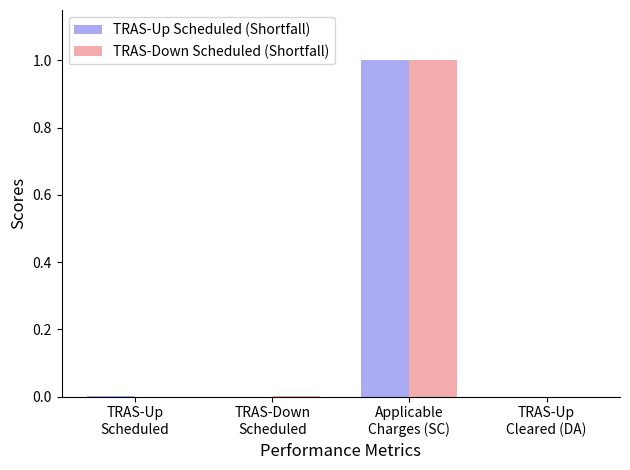

What is the sum of all TRAS-Up Scheduled (Shortfall) values?

1.0